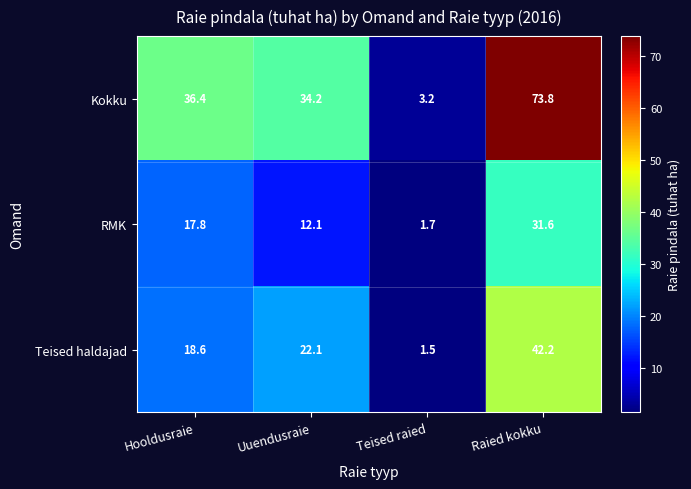

Is it true that RMK equals 17.8 at Hooldusraie?

True